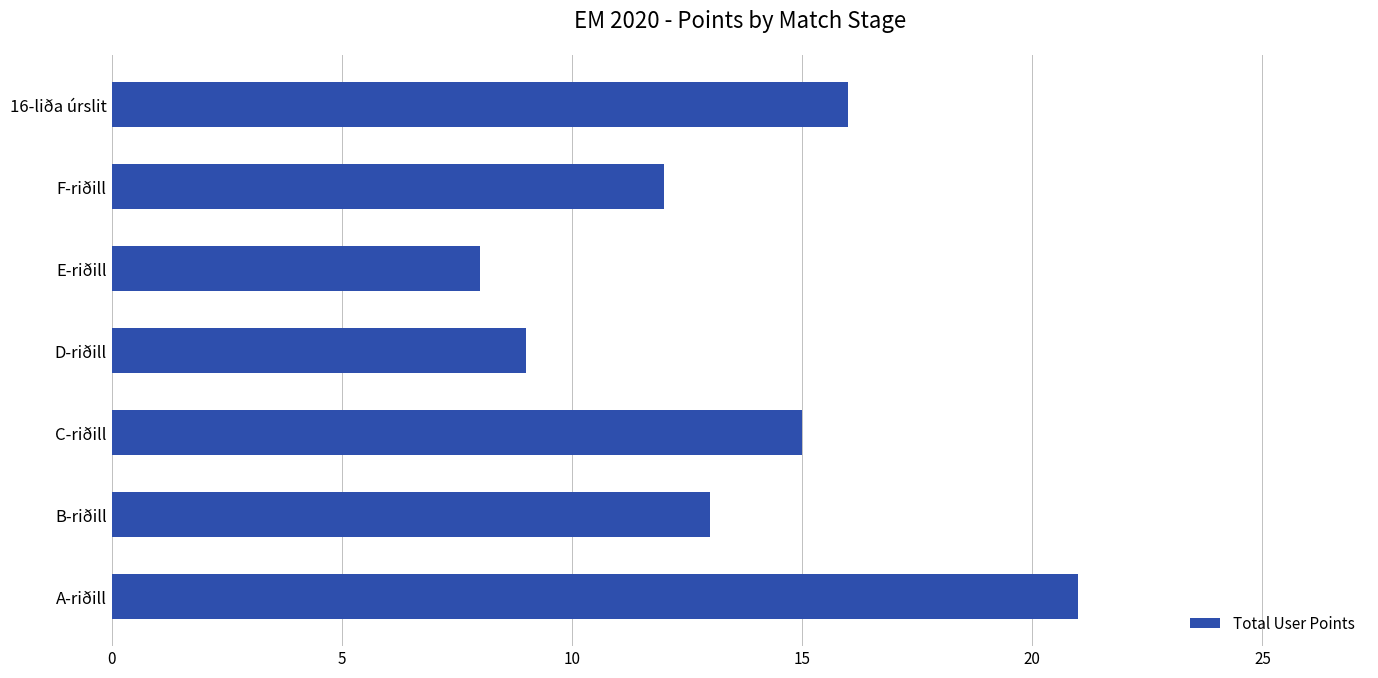

Reading top to bottom, transcribe all the data shown in this chart.

16	12	8	9	15	13	21